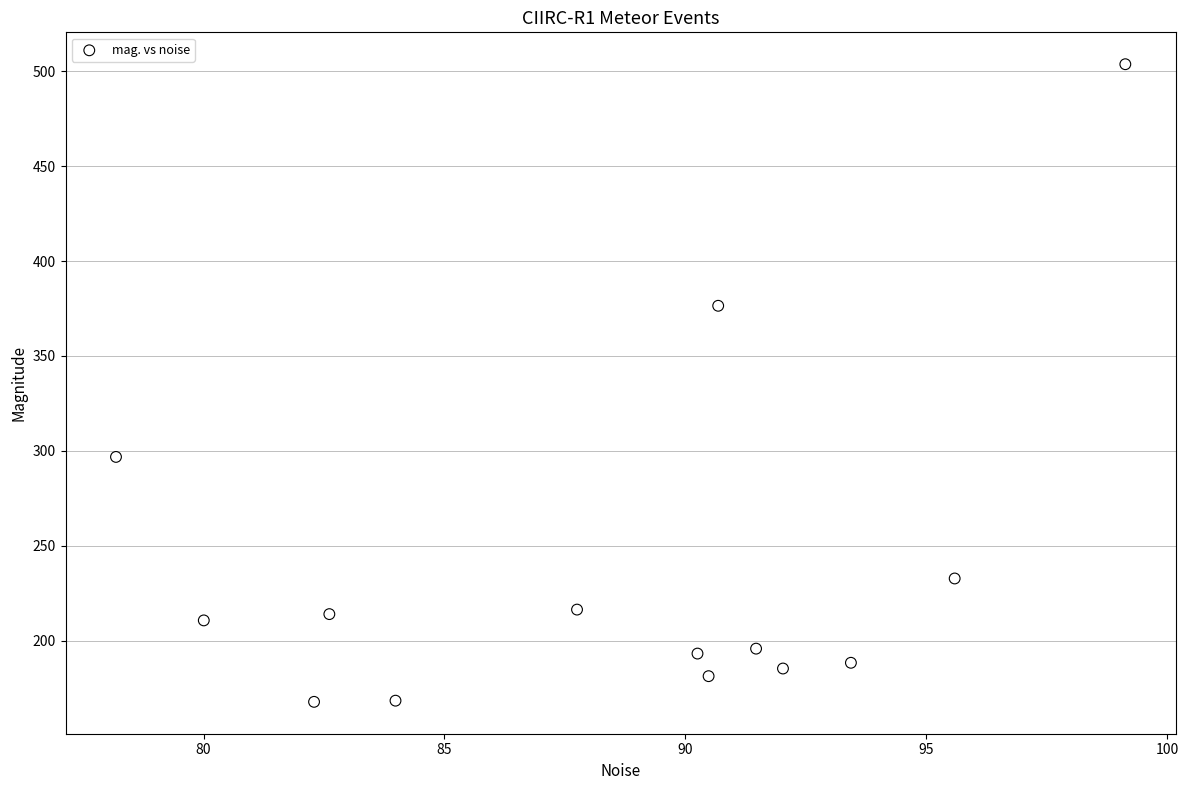

What is the range of Y values (max minus min)?

336.0